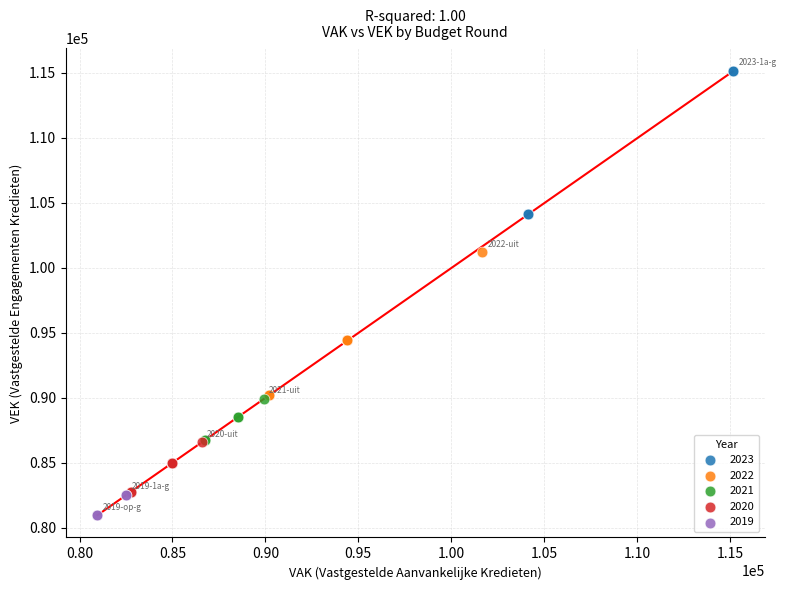

Which series reaches the maximum Y coordinate?

2023